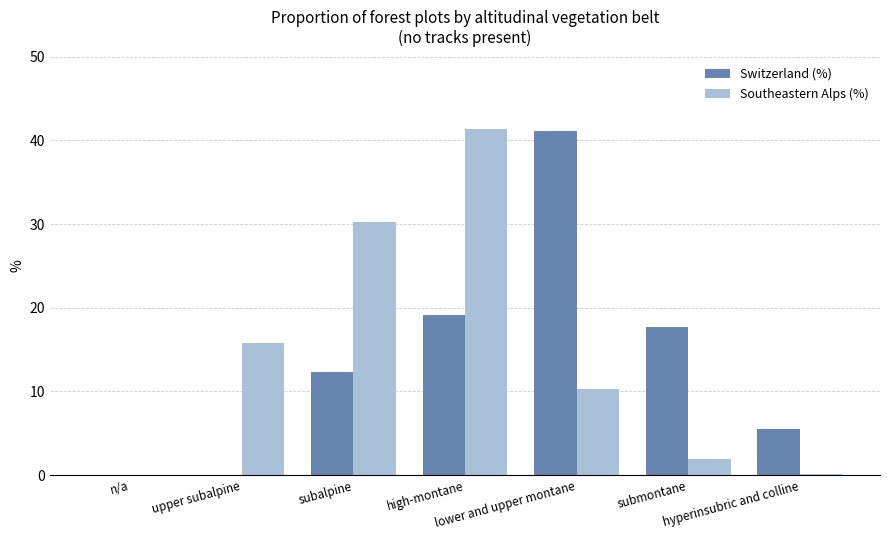

Between upper subalpine and hyperinsubric and colline, which series saw the biggest shift?

Southeastern Alps (%)